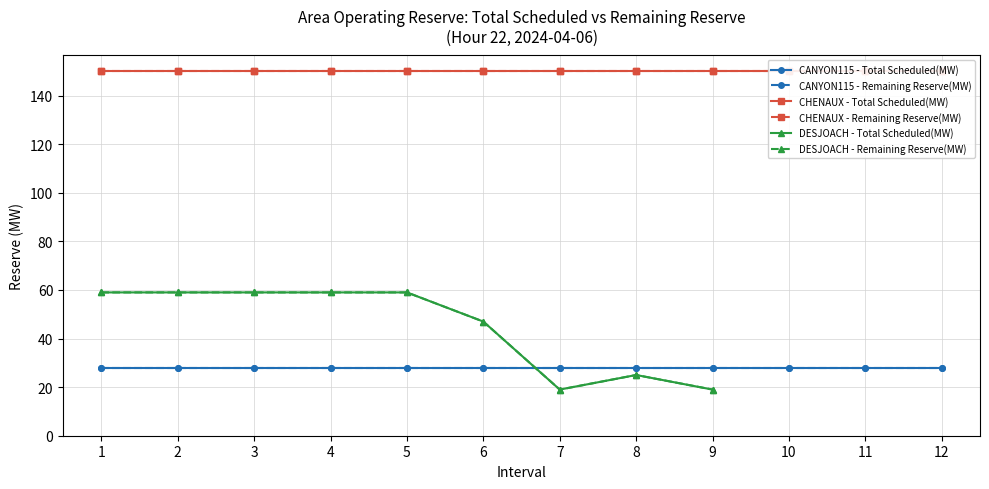

Which series has the largest range (max minus min)?

Total Scheduled(MW)